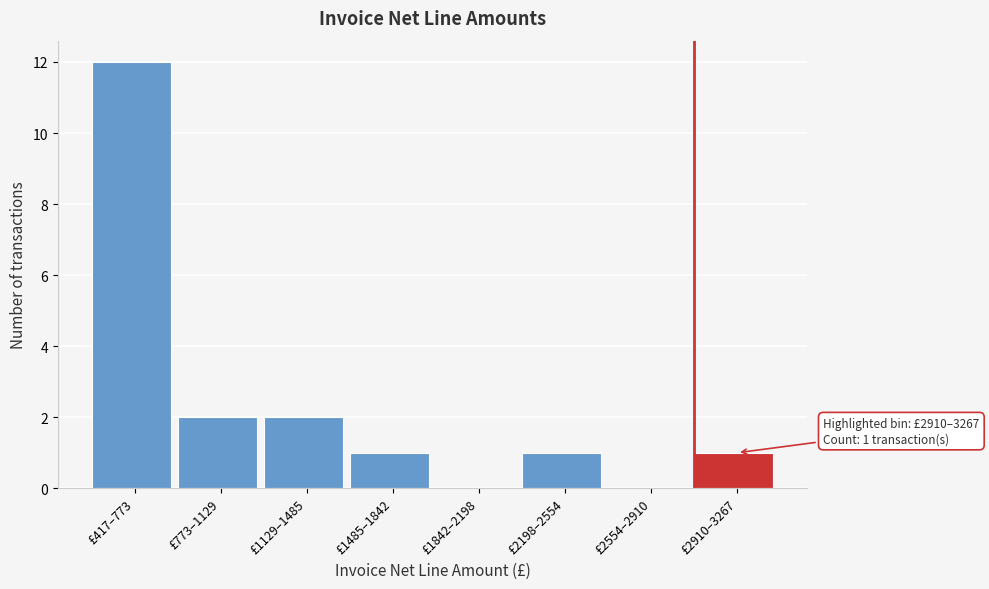

Reading left to right, what are all the values shown in this chart?

£417–773=12	£773–1129=2	£1129–1485=2	£1485–1842=1	£1842–2198=0	£2198–2554=1	£2554–2910=0	£2910–3267=1